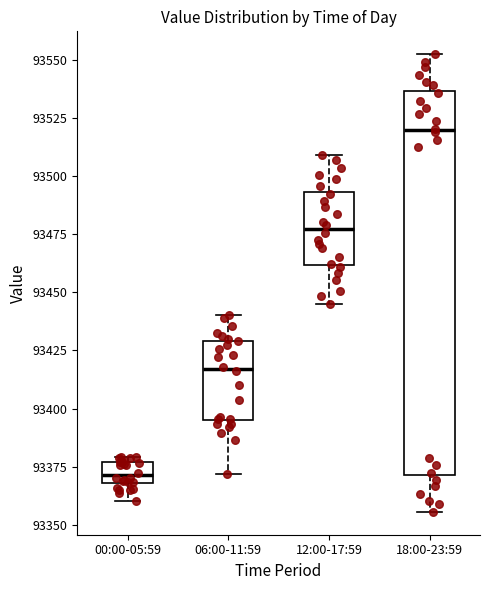

Where is the upper edge of the box for 12:00-17:59 on the y-axis? The values are not printed on the chart, so give them approximately, as read against the axis.

93495